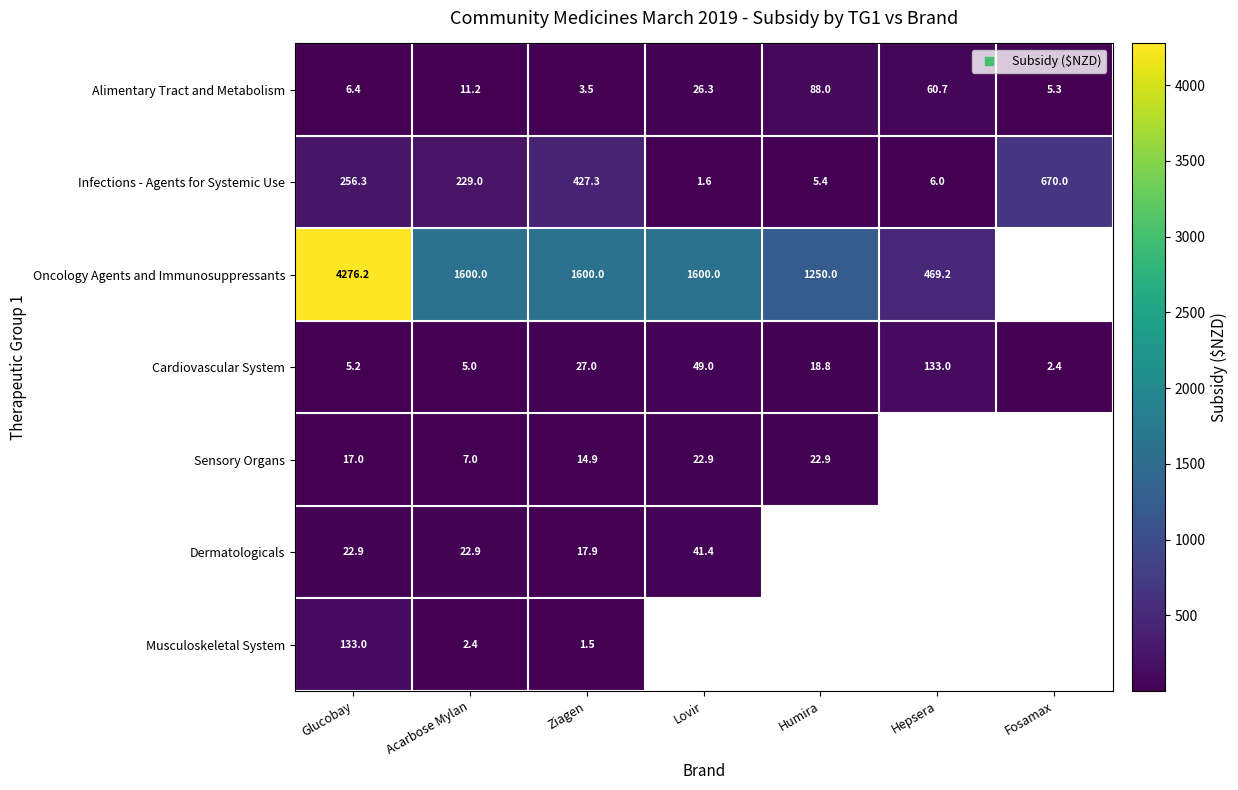

How many series are shown in this chart?

7